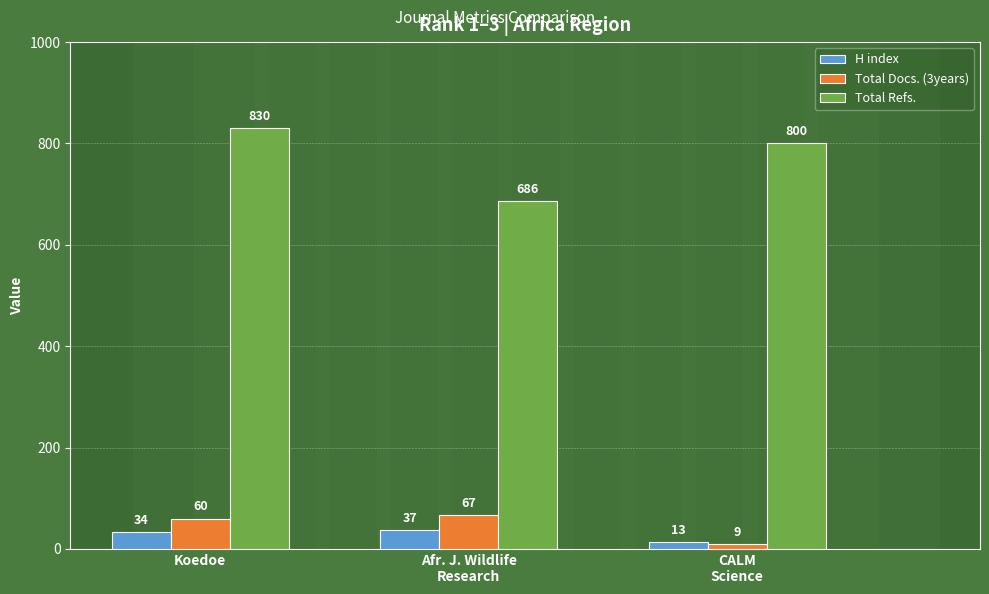

True or false: Total Refs. has a value of 686 at Afr. J. Wildlife
Research.

True